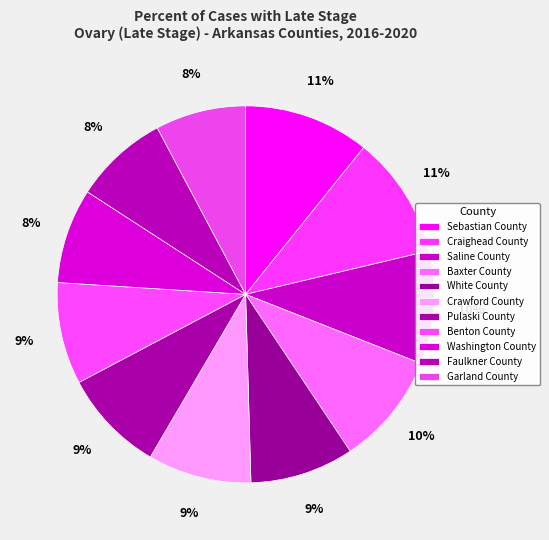

Is it true that Sebastian County is 23% of the pie?

False